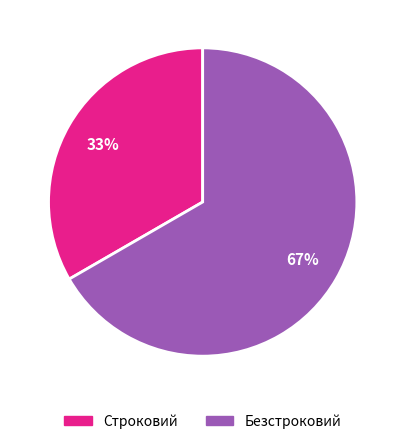

What is the smallest slice in the pie chart?

Строковий